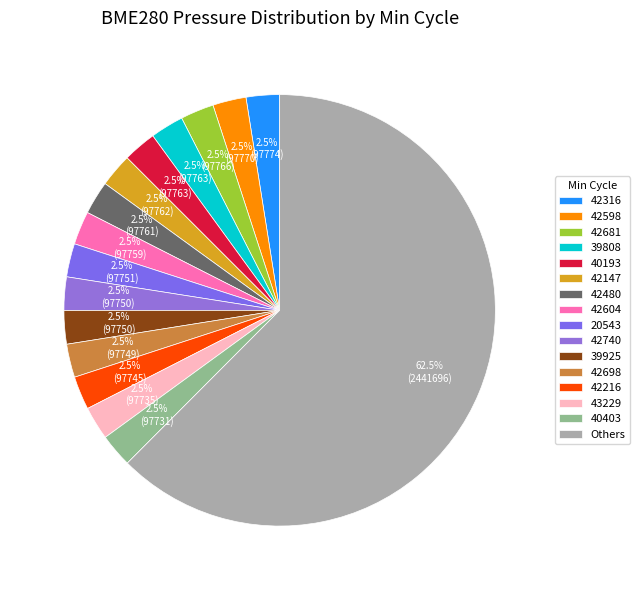

Count the number of slices in the pie.

16